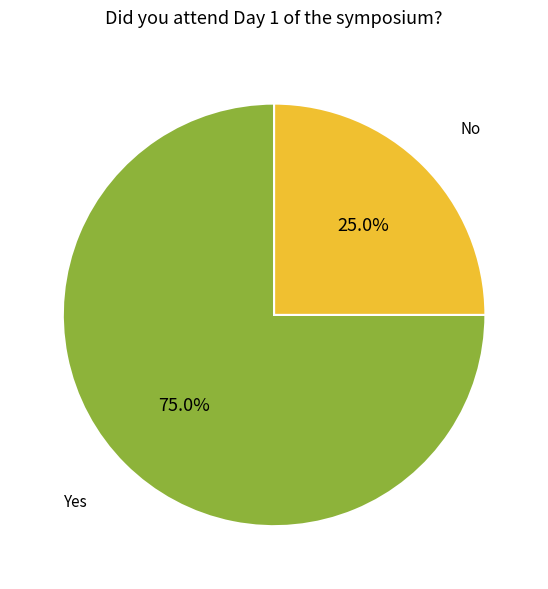

Is there a majority slice in this chart?

Yes